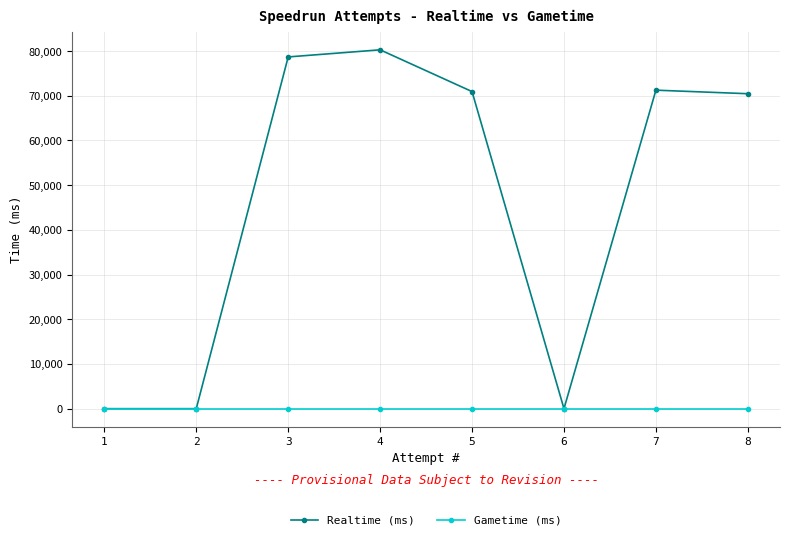

At which label does Realtime (ms) reach its minimum?

6